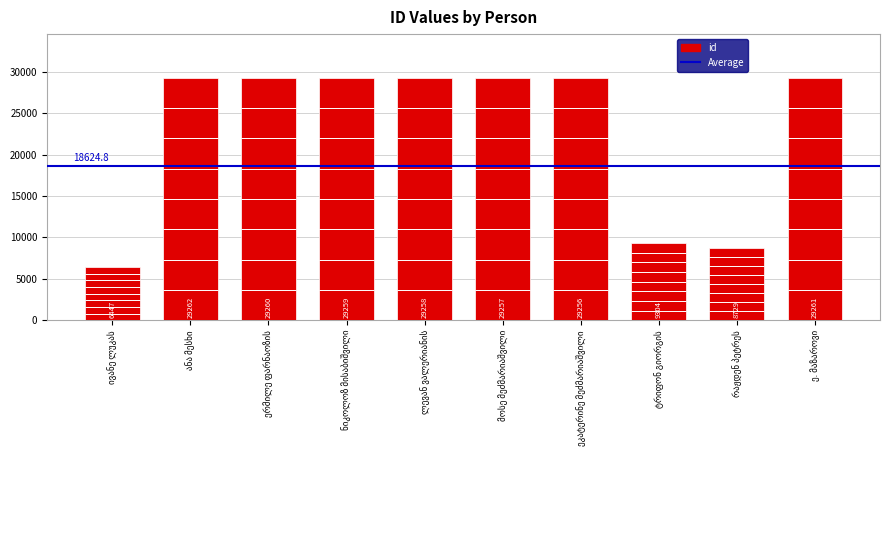

What is the minimum value shown in the chart?

6447